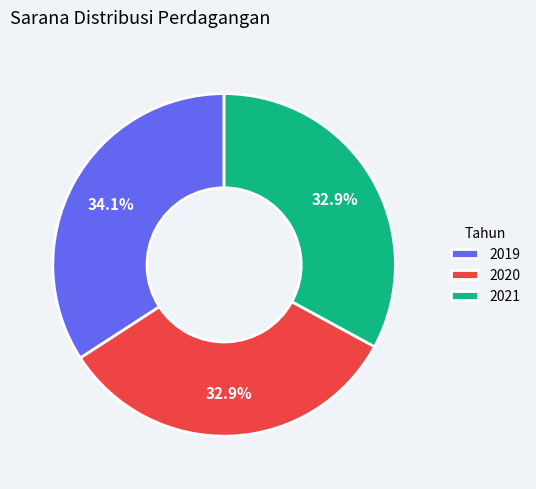

How many segments does this pie chart have?

3